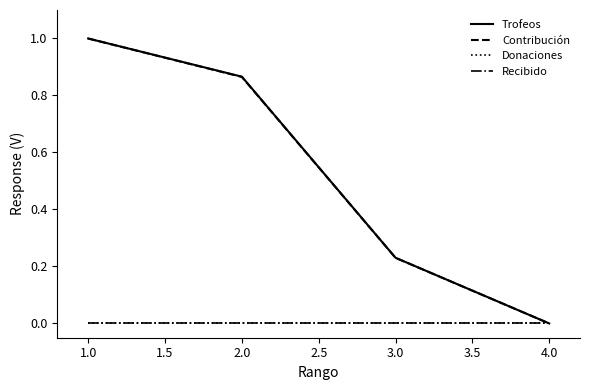

Does the chart have visible grid lines?

No